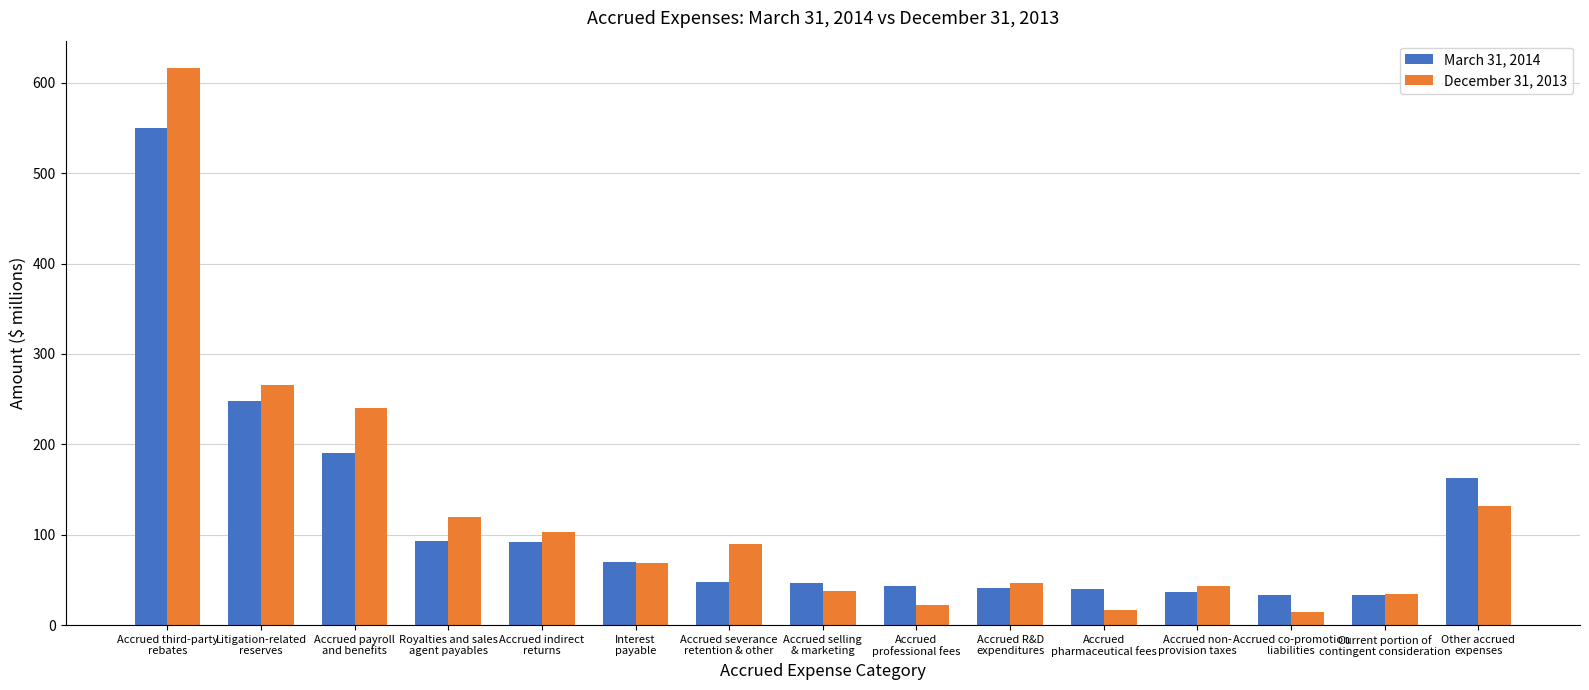

What are all the series names shown in the legend?

March 31, 2014, December 31, 2013